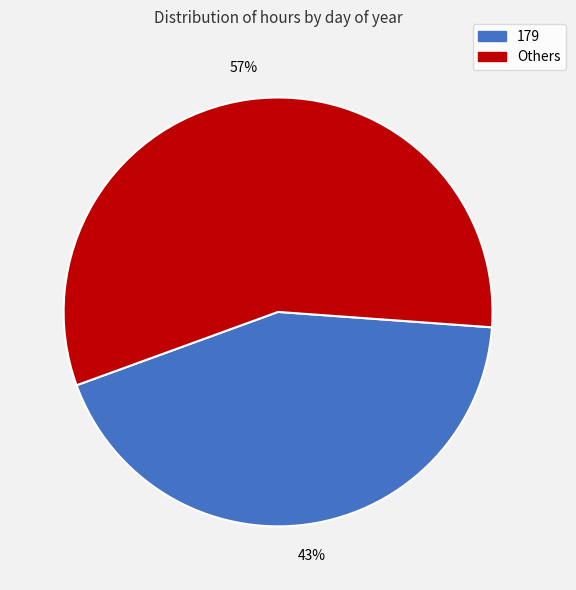

Is there any slice that represents more than half of the pie?

Yes